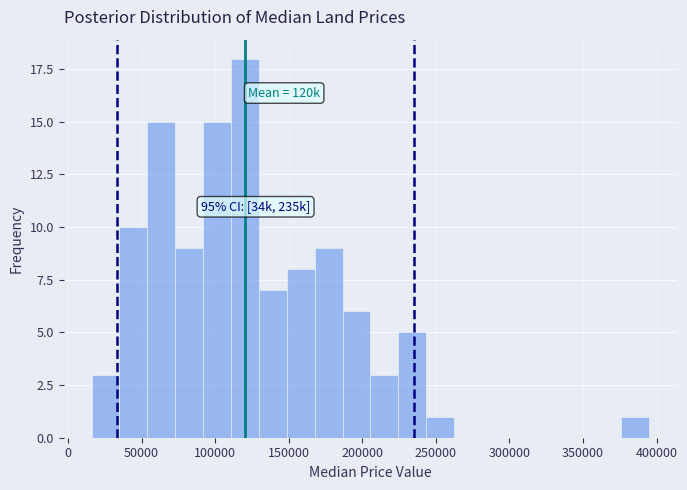

Around what value on the x-axis is the tallest bar? Give the approximate position of its centre, as read against the axis.

120000